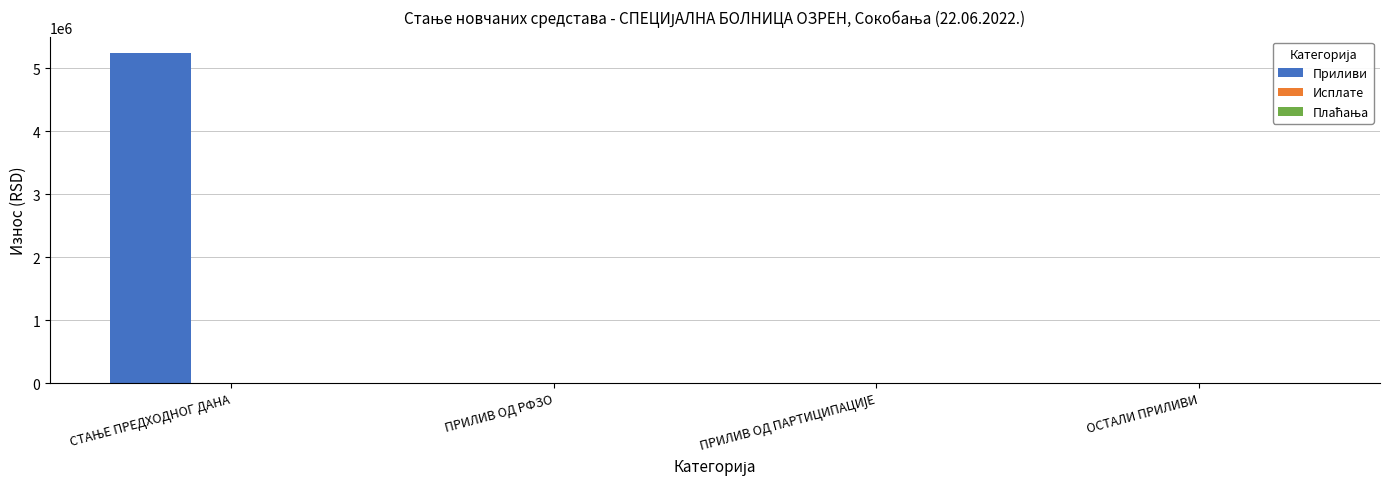

The chart shows a value of 0.0 at ОСТАЛИ ПРИЛИВИ. True or false?

True